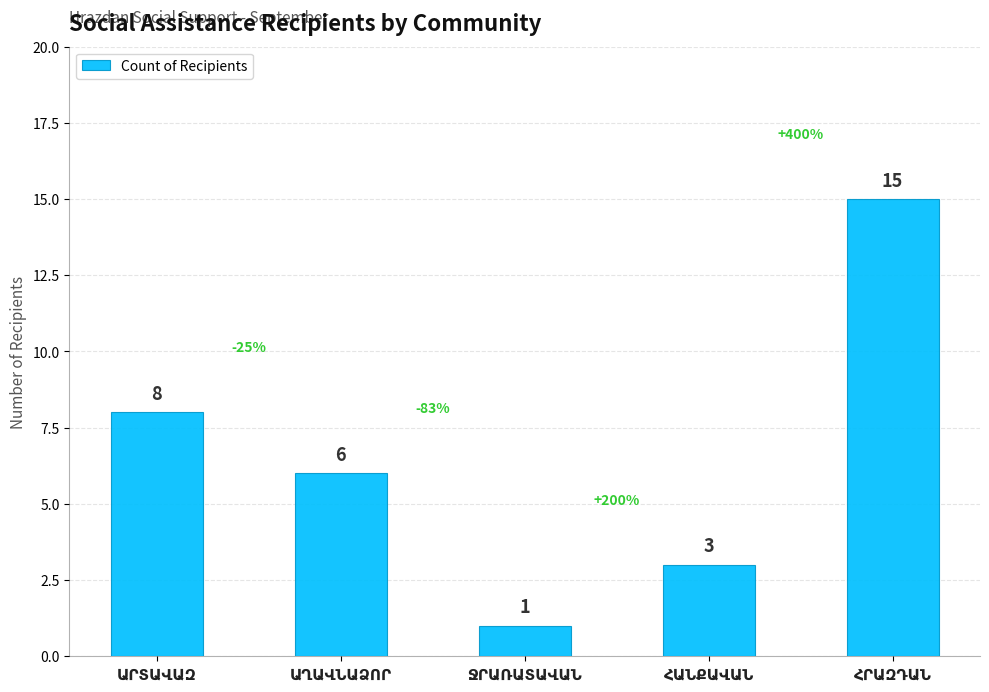

What is the value of the 5th bar from the left?

15